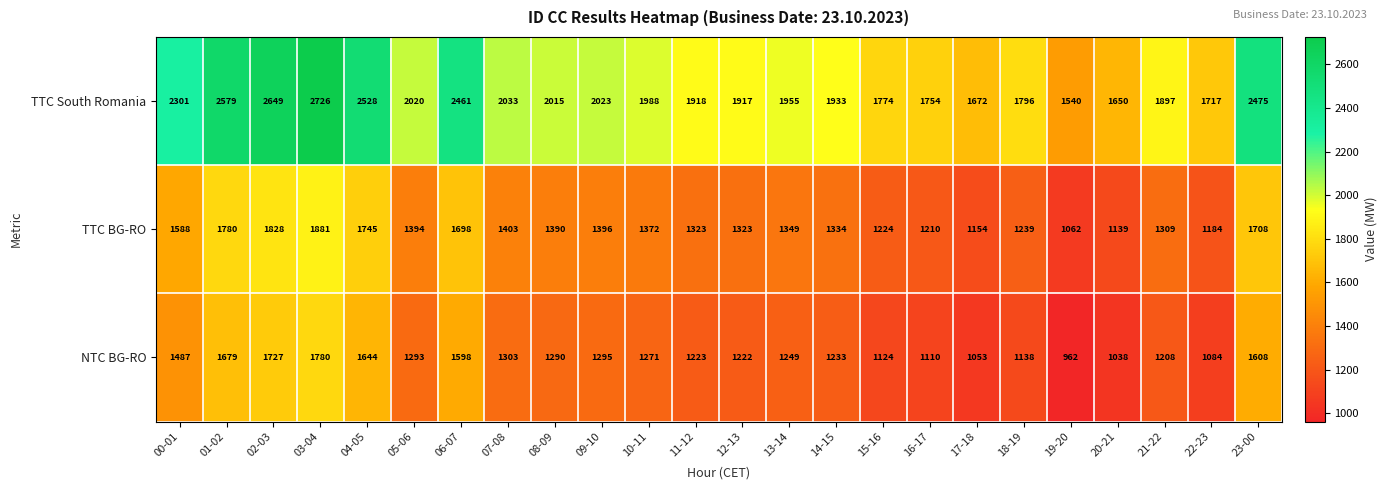

What is the difference between the highest and lowest values at 09-10?

728